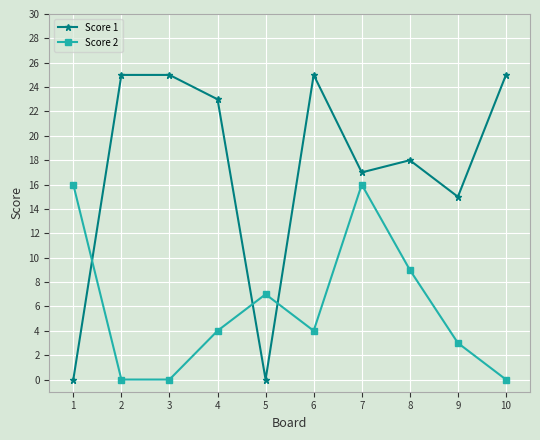

What is the difference between the Score 2 values at 7 and 4?

12